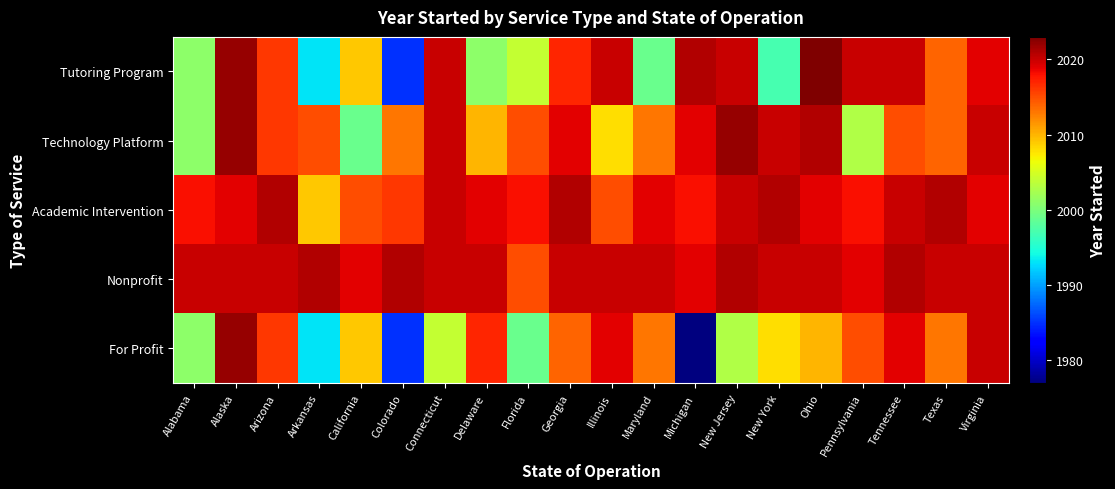

Which series has the largest range (max minus min)?

For Profit